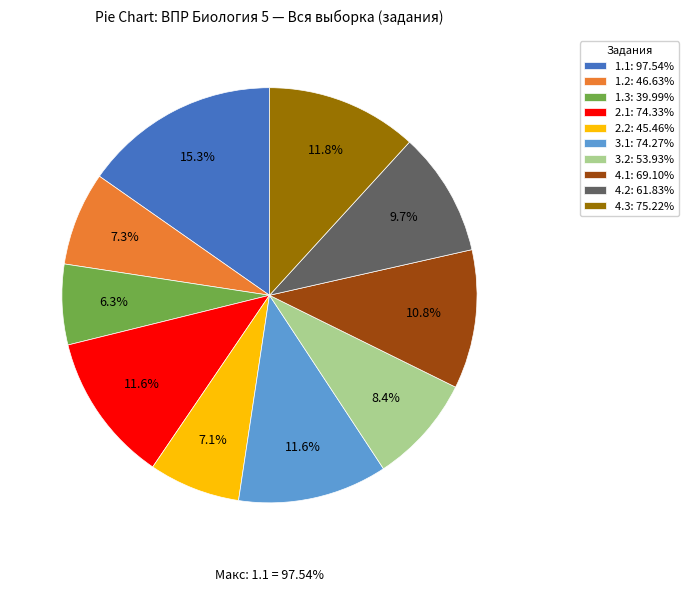

Does any single category account for the majority?

No